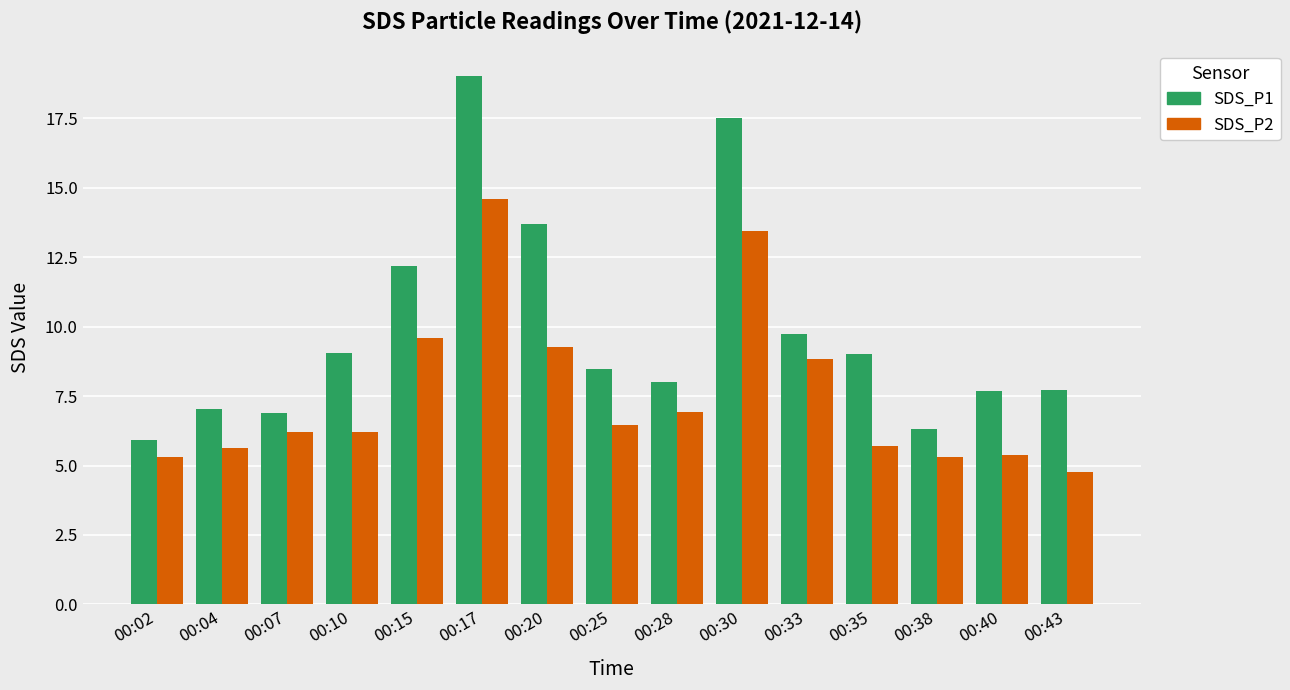

What is the average value of the SDS_P1 series?

9.9